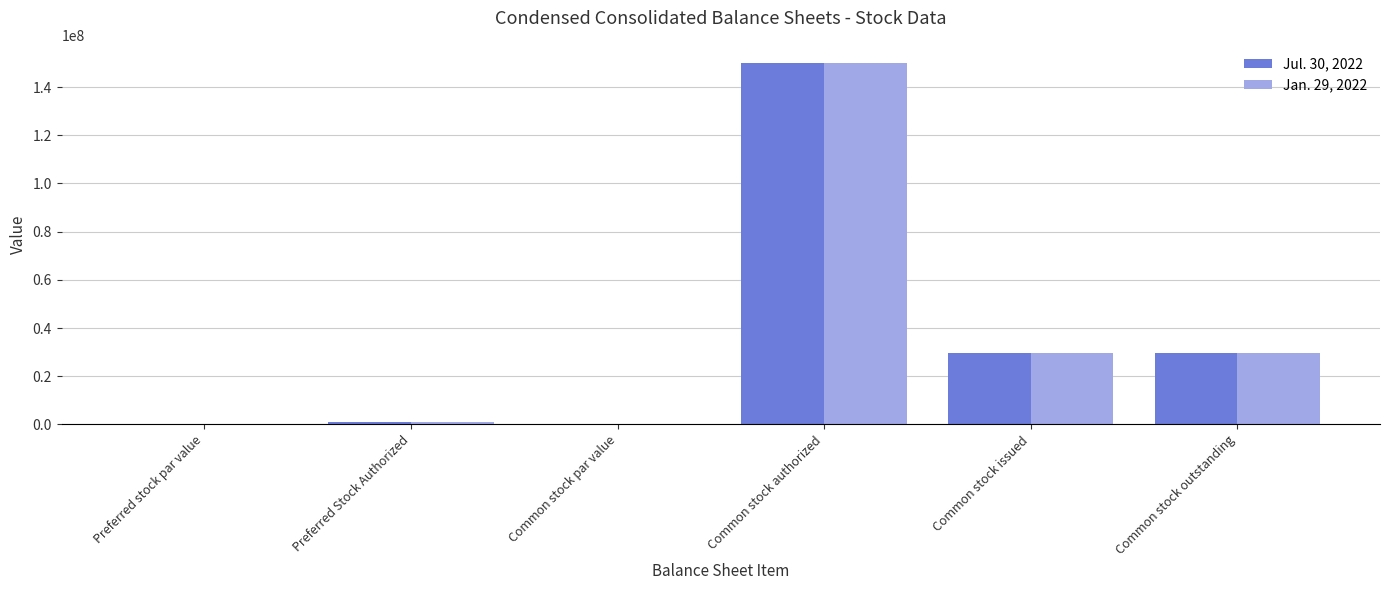

Which series changed the most between Common stock par value and Common stock outstanding?

Jan. 29, 2022